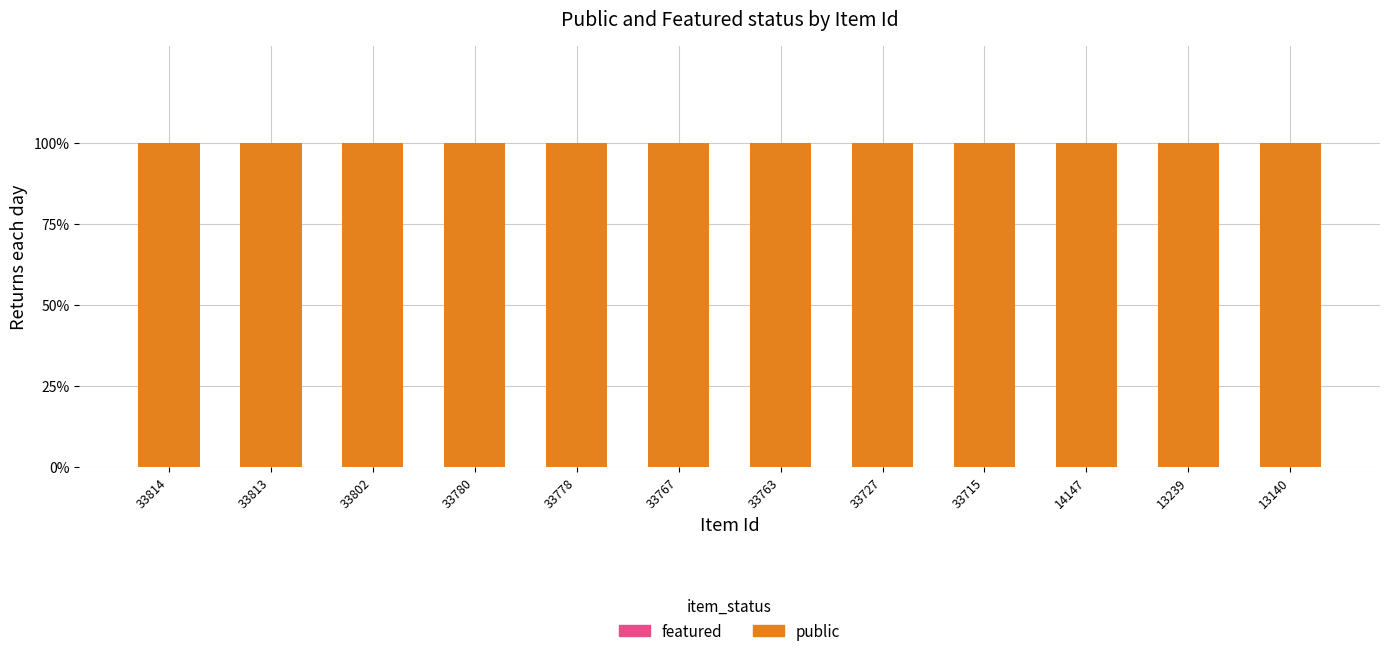

At 33715, list the series in order from largest to smallest.

public, featured